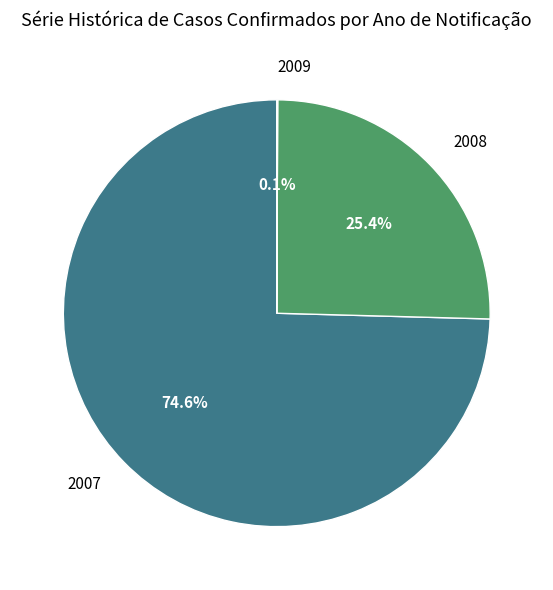

Which category has the biggest portion of the pie?

2007